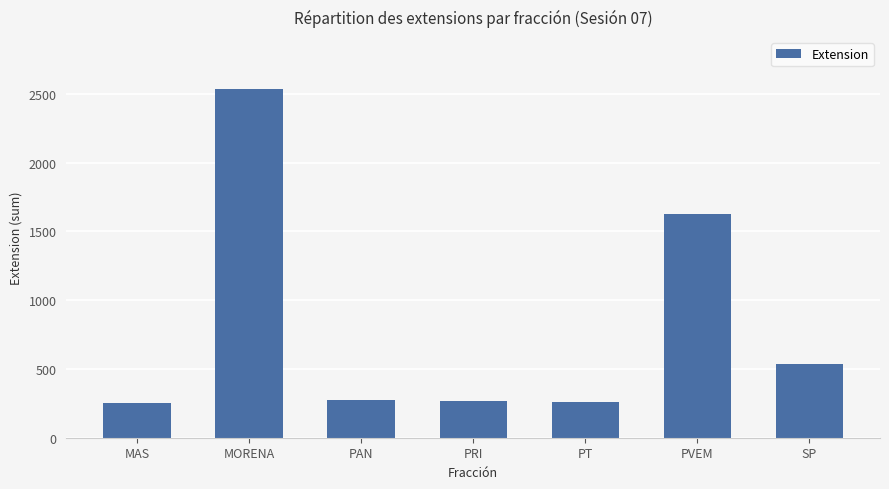

Is it true that the value at SP is 860?

False